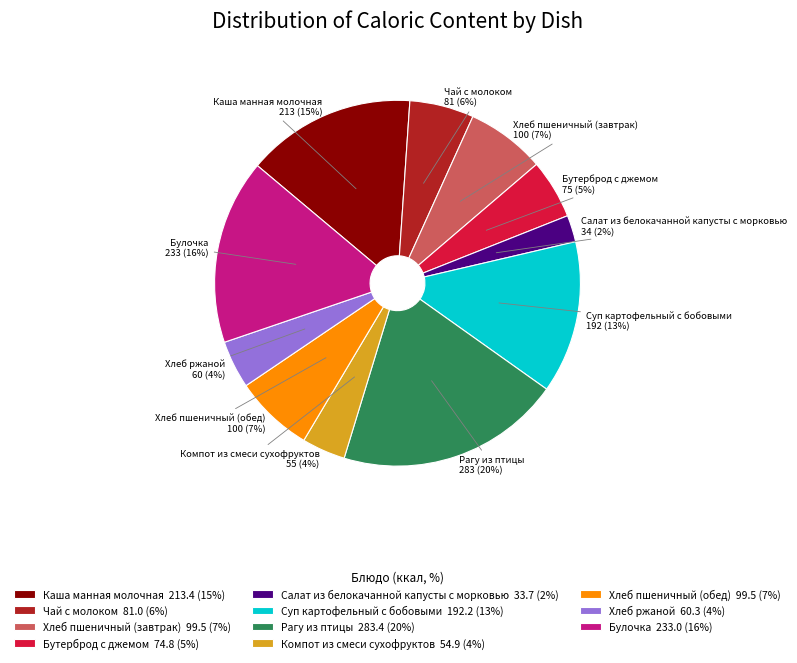

To the nearest percent, what portion does Каша манная молочная represent?

15%